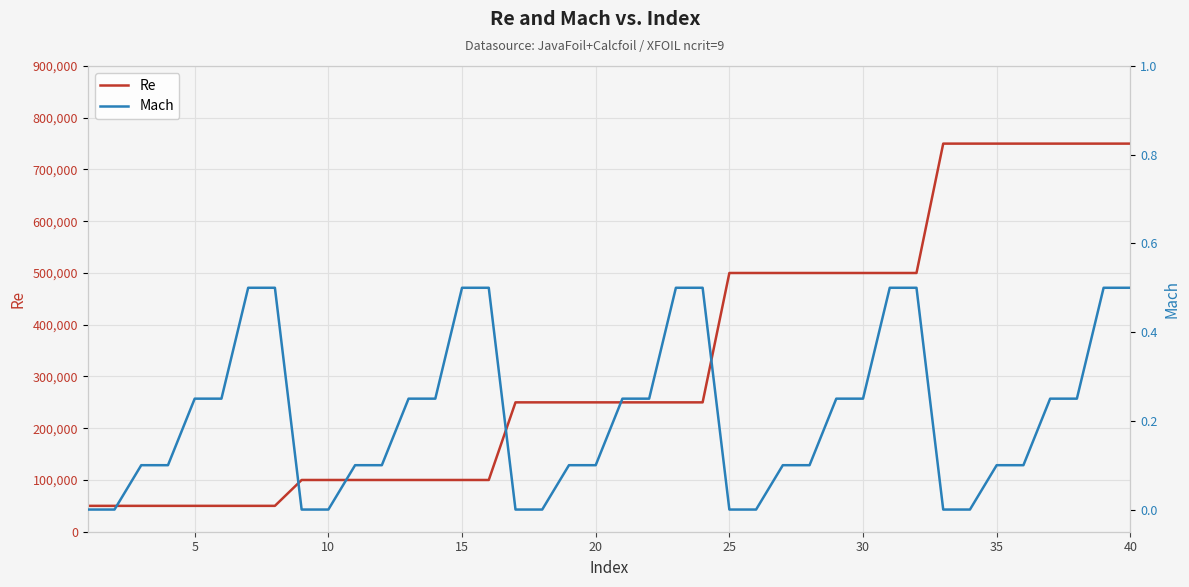

Count the number of data series in this chart.

2